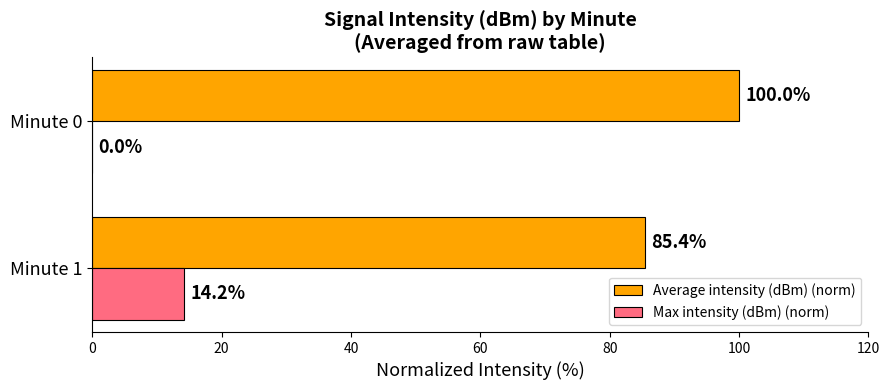

What is the highest value of the Max intensity (dBm) (norm) series?

14.2